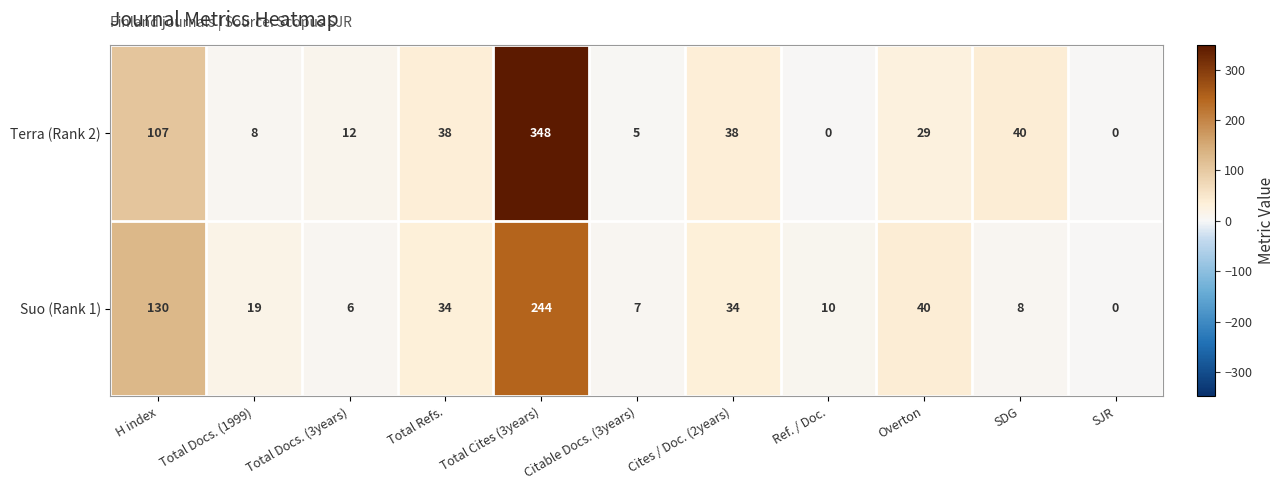

True or false: Suo (Rank 1) has a value of 19 at Total Docs. (1999).

True